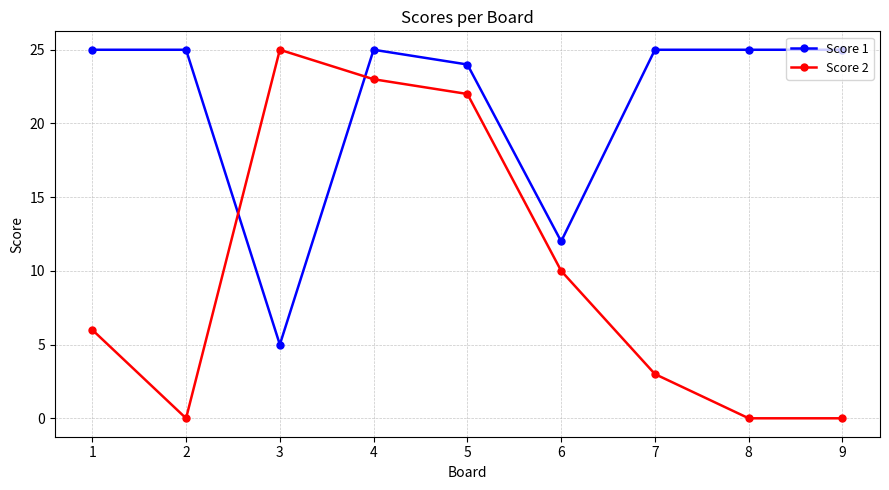

Where do Score 1 and Score 2 first cross each other?

2 and 3